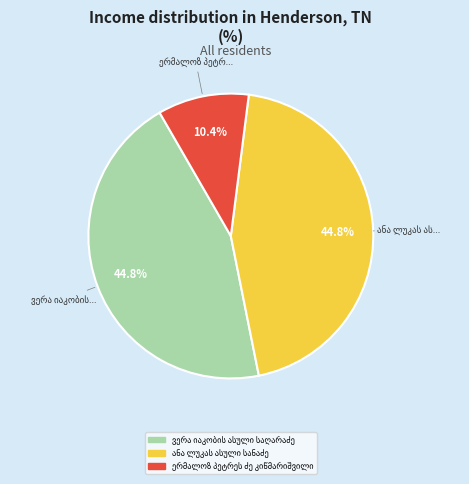

What portion of the pie excludes ანა ლუკას ასული სანაძე?

55.2%